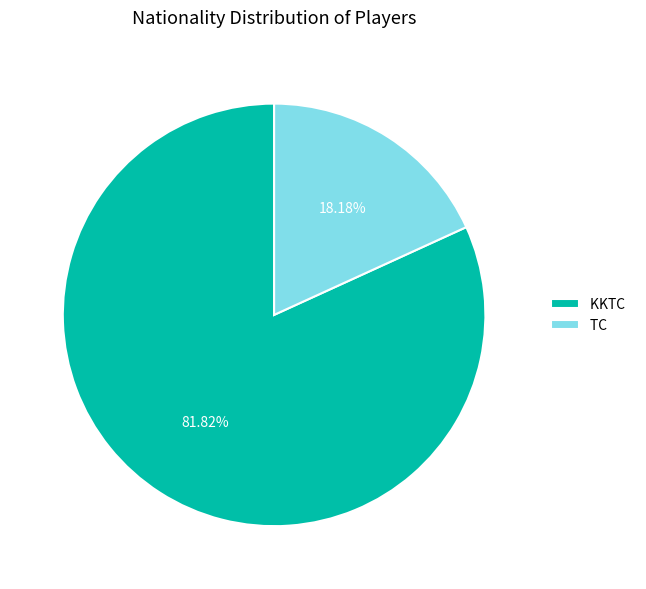

Do KKTC and TC together represent more than half of the pie?

Yes